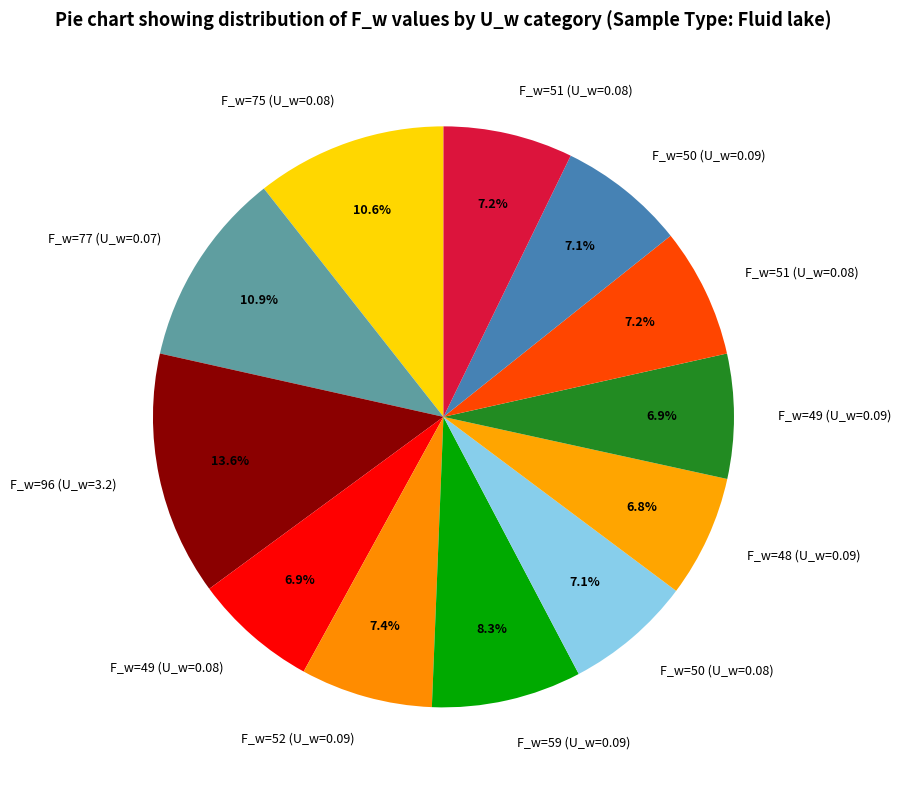

What is the largest slice in the pie chart?

3.2